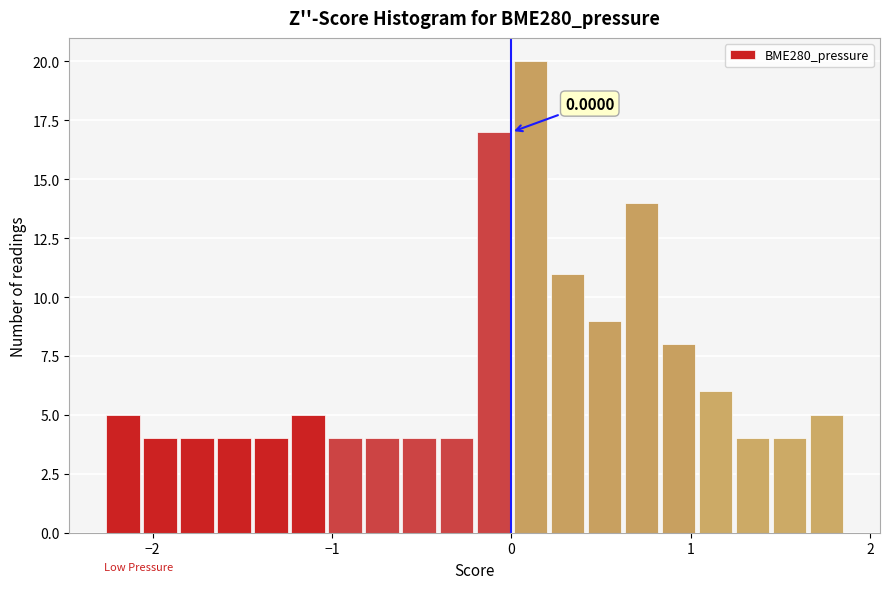

Around what value on the x-axis is the tallest bar? Give the approximate position of its centre, as read against the axis.

0.1